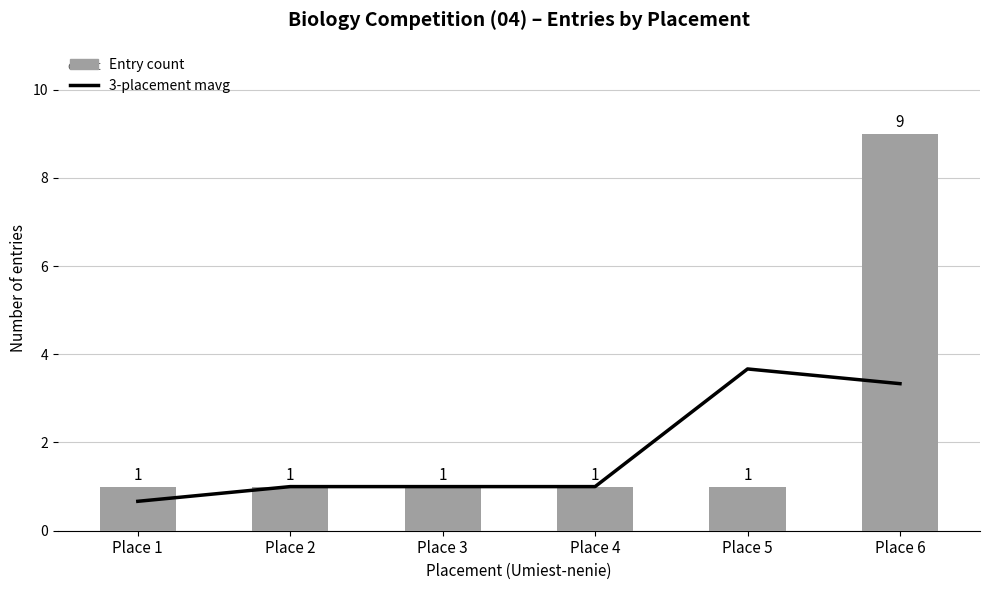

At which category is the sum across all series the highest?

Place 6